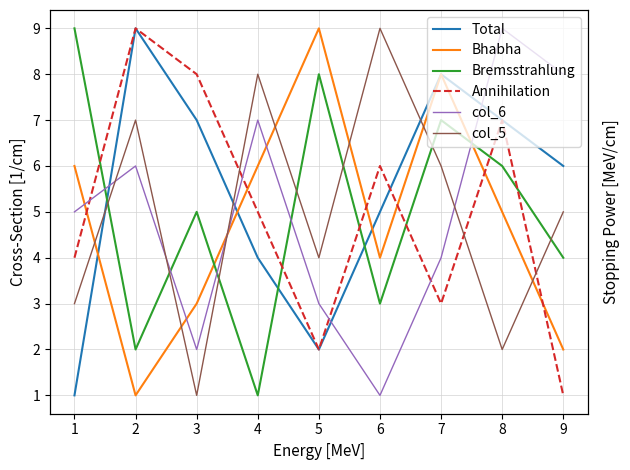

Reading left to right, extract all data points from this chart.

Total: 1=1	2=9	3=7	4=4	5=2	6=5	7=8	8=7	9=6
Bhabha: 1=6	2=1	3=3	4=6	5=9	6=4	7=8	8=5	9=2
Bremsstrahlung: 1=9	2=2	3=5	4=1	5=8	6=3	7=7	8=6	9=4
Annihilation: 1=4	2=9	3=8	4=5	5=2	6=6	7=3	8=7	9=1
col_6: 1=5	2=6	3=2	4=7	5=3	6=1	7=4	8=9	9=8
col_5: 1=3	2=7	3=1	4=8	5=4	6=9	7=6	8=2	9=5